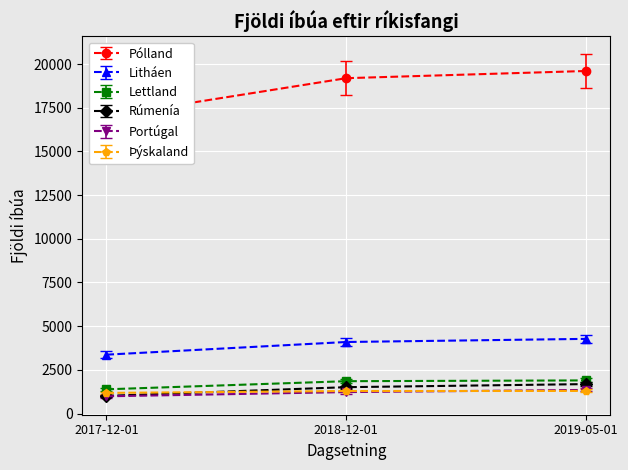

What is the minimum value for Portúgal?

986